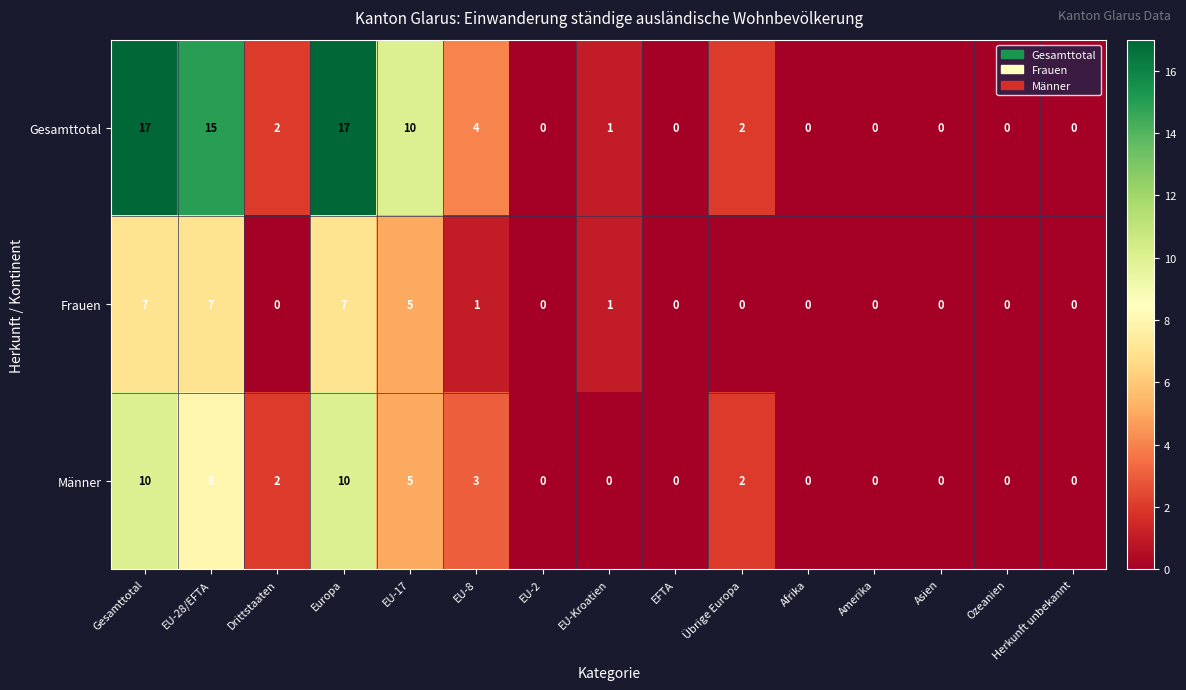

Rank the series by their maximum value, from lowest to highest.

Frauen, Männer, Gesamttotal